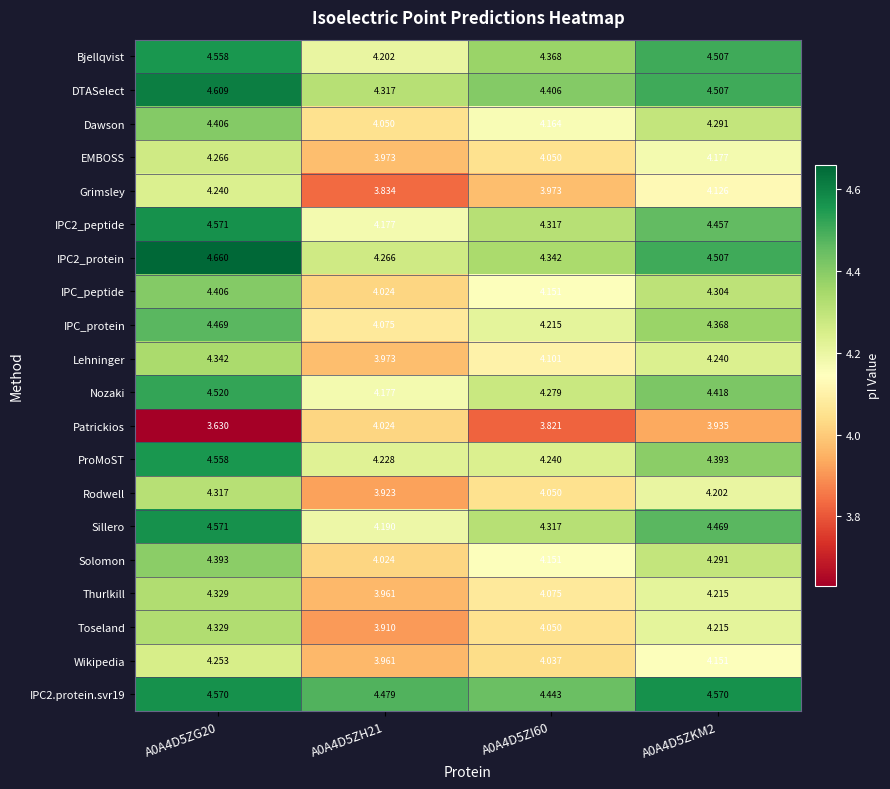

Between A0A4D5ZG20 and A0A4D5ZH21, which series saw the biggest shift?

Toseland